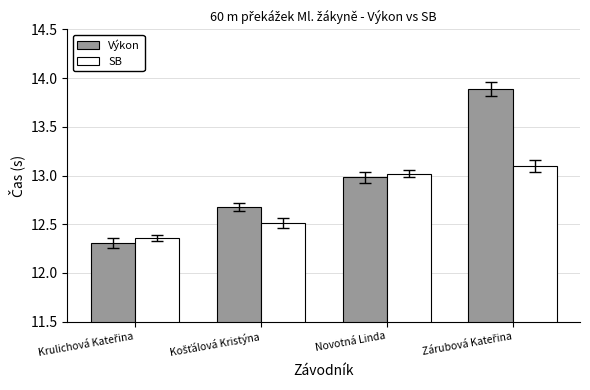

Read the Výkon value at Novotná Linda.

13.0